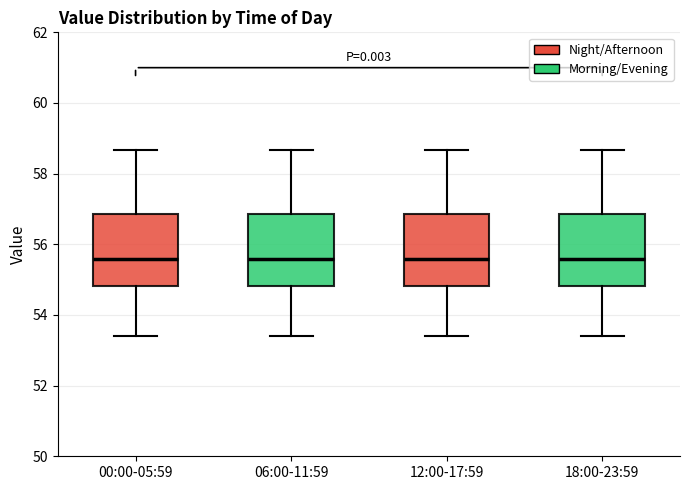

Reading left to right, transcribe this box plot: for each box, give where its median line is, the range the box spans, and where its two whiskers end, as read against the y-axis. The values are not printed on the chart, so give them approximately, as read against the axis.

00:00-05:59: median 55.6, box 54.8 to 56.8, whiskers 53.4 to 58.6
06:00-11:59: median 55.6, box 54.8 to 56.8, whiskers 53.4 to 58.6
12:00-17:59: median 55.6, box 54.8 to 56.8, whiskers 53.4 to 58.6
18:00-23:59: median 55.6, box 54.8 to 56.8, whiskers 53.4 to 58.6